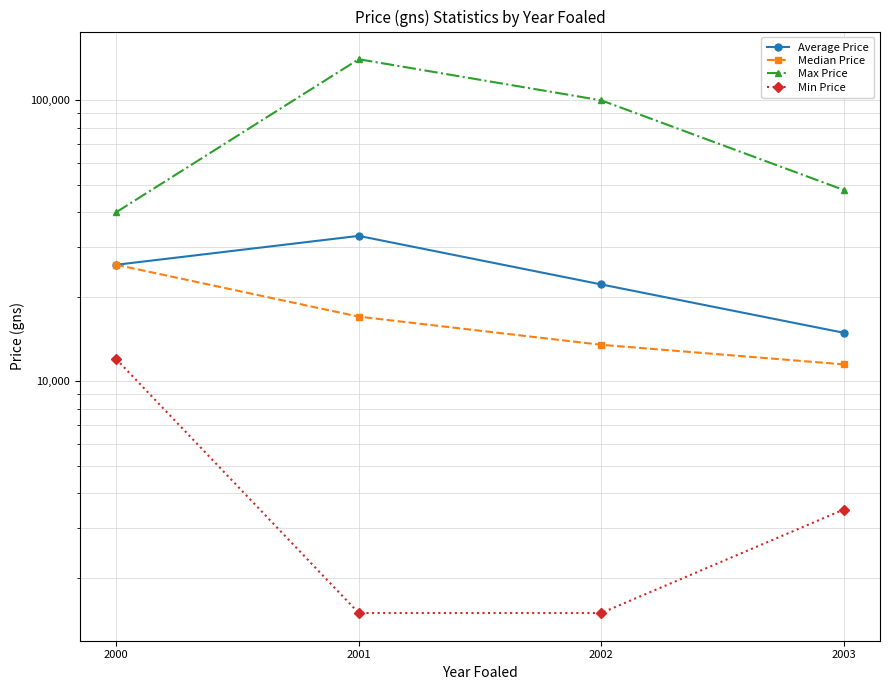

At how many categories does at least one series exceed 93680?

2